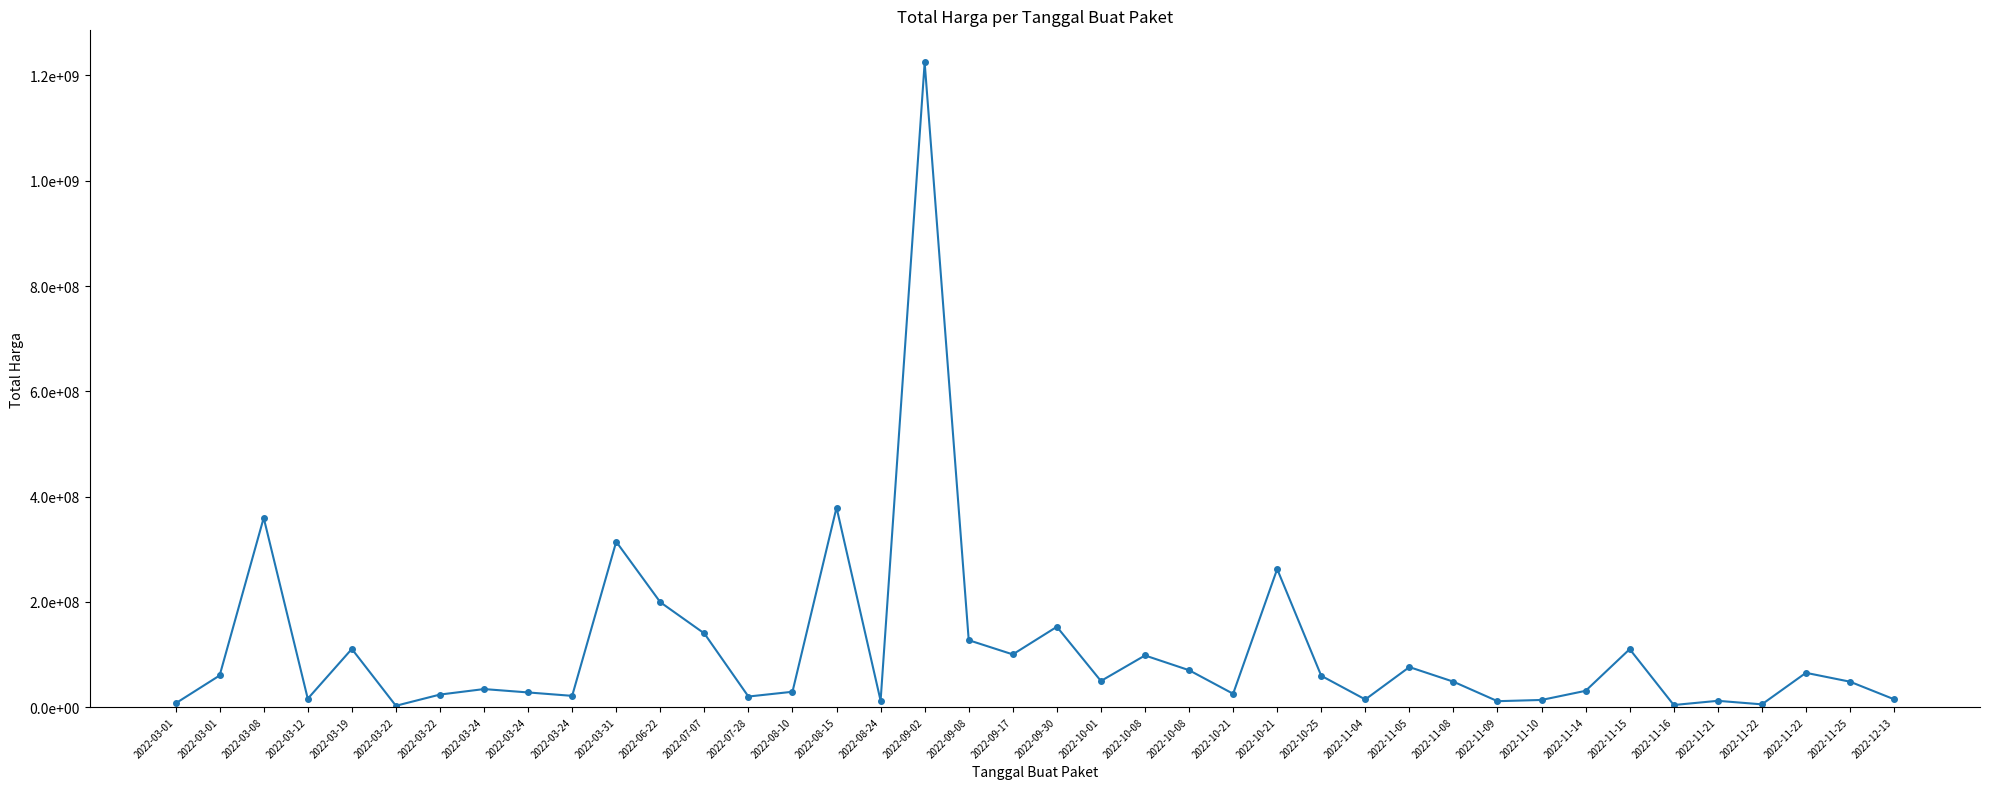

Which has a higher value, 2022-03-22 or 2022-11-22?

2022-11-22